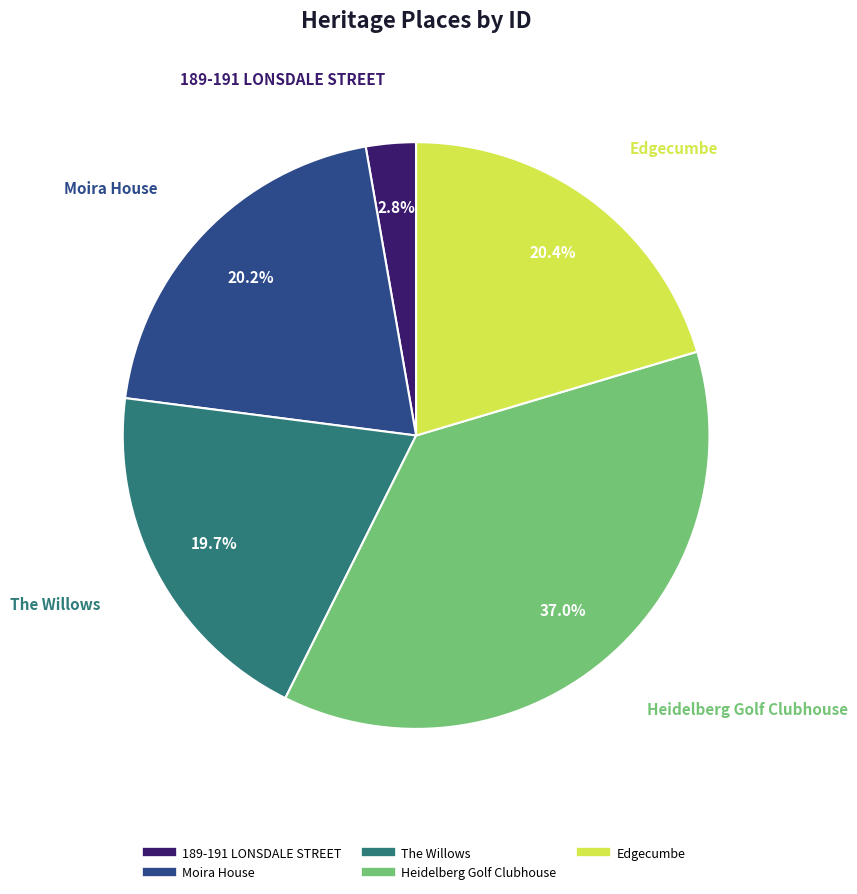

What portion of the pie excludes Edgecumbe?

79.6%